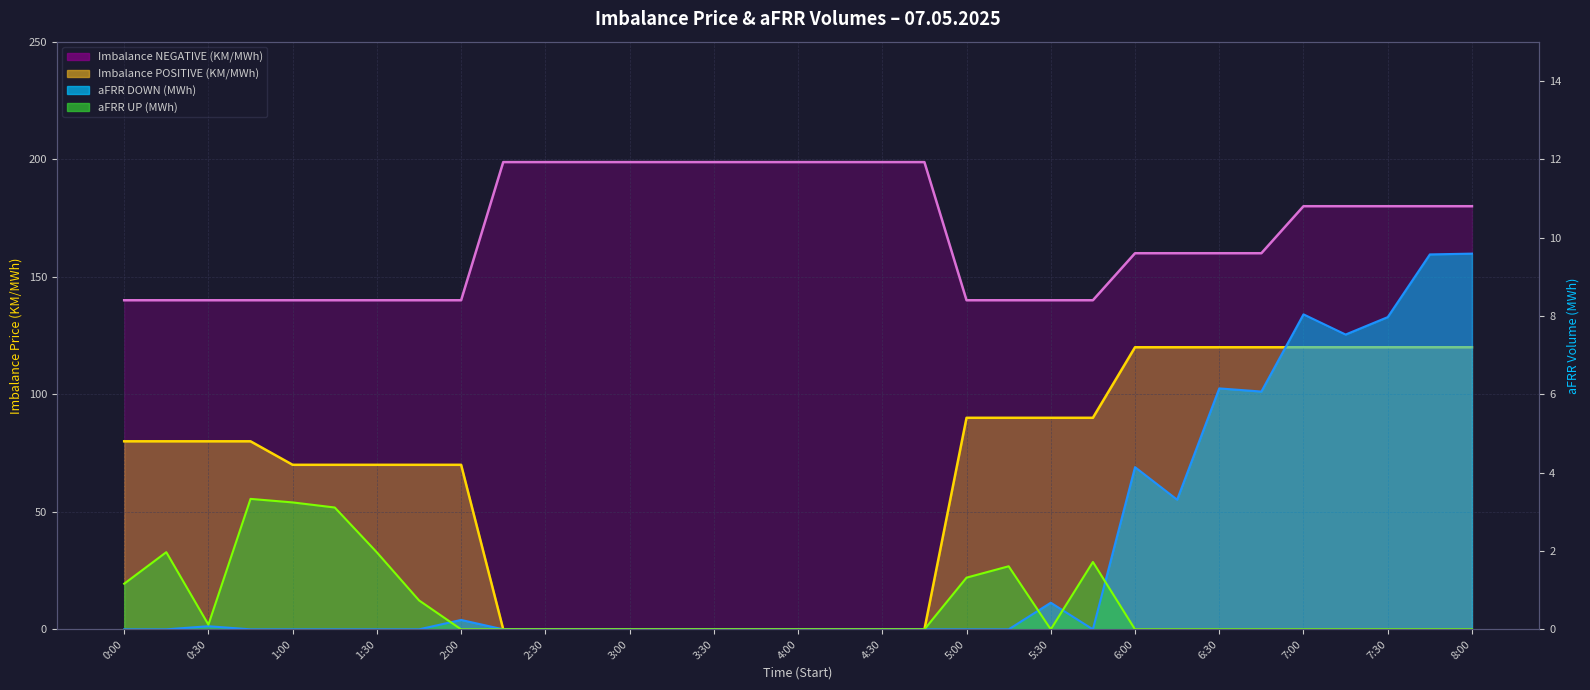

What is the label of the 22nd point from the left?

5:15